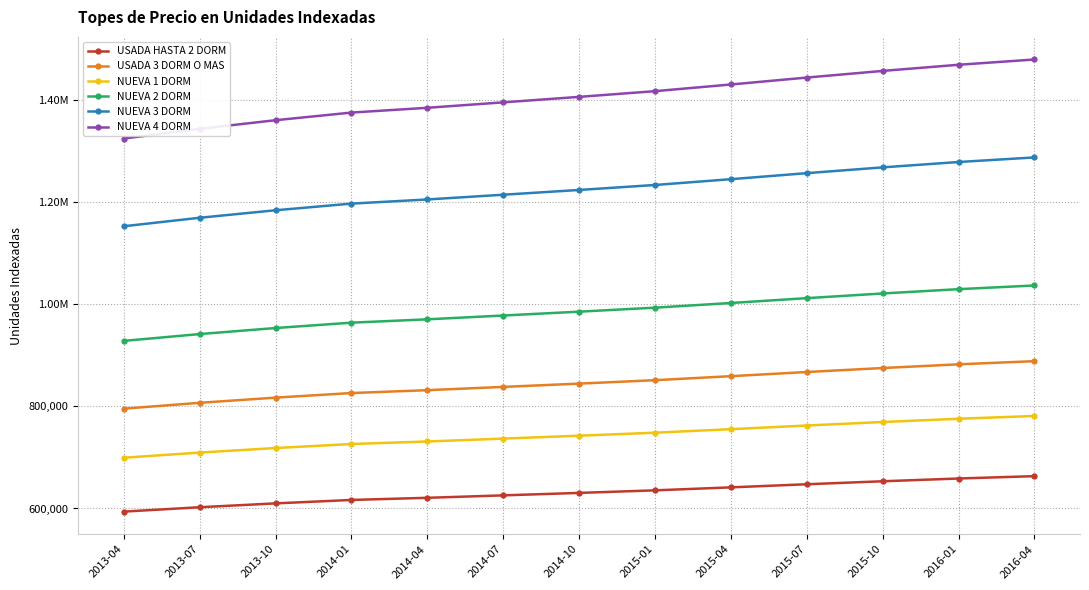

At which category is the sum across all series the highest?

2016-04